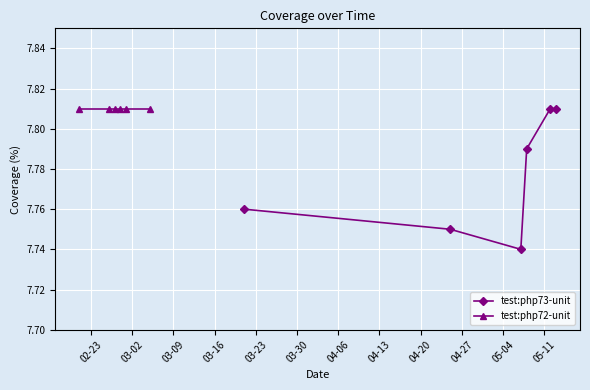

How many interior local valleys does the test:php73-unit series have?

1